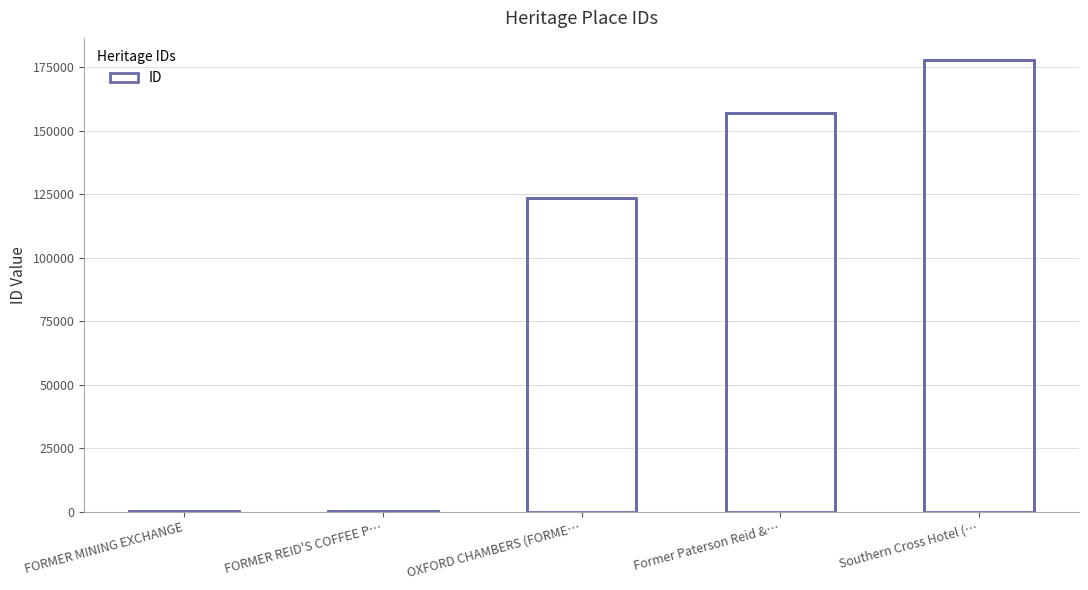

Reading right to left, list all the values displayed in this chart.

Southern Cross Hotel (…=177650	Former Paterson Reid &…=157135	OXFORD CHAMBERS (FORME…=123497	FORMER REID'S COFFEE P…=76	FORMER MINING EXCHANGE=70